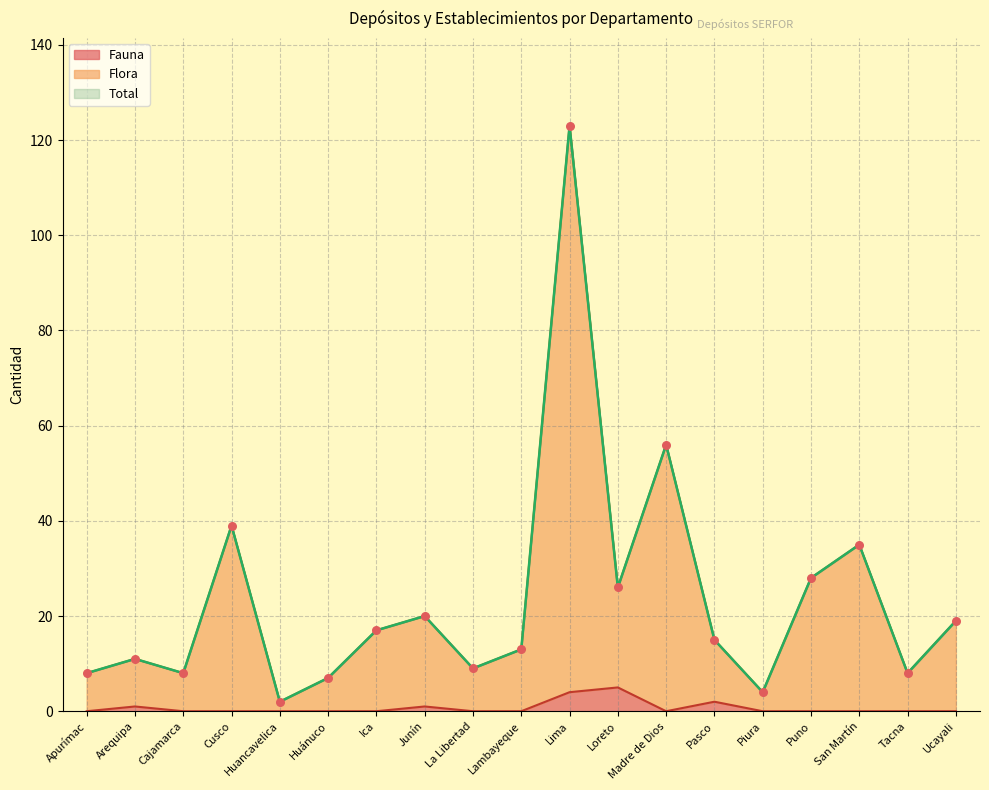

What are all the series names shown in the legend?

Fauna, Flora, Total